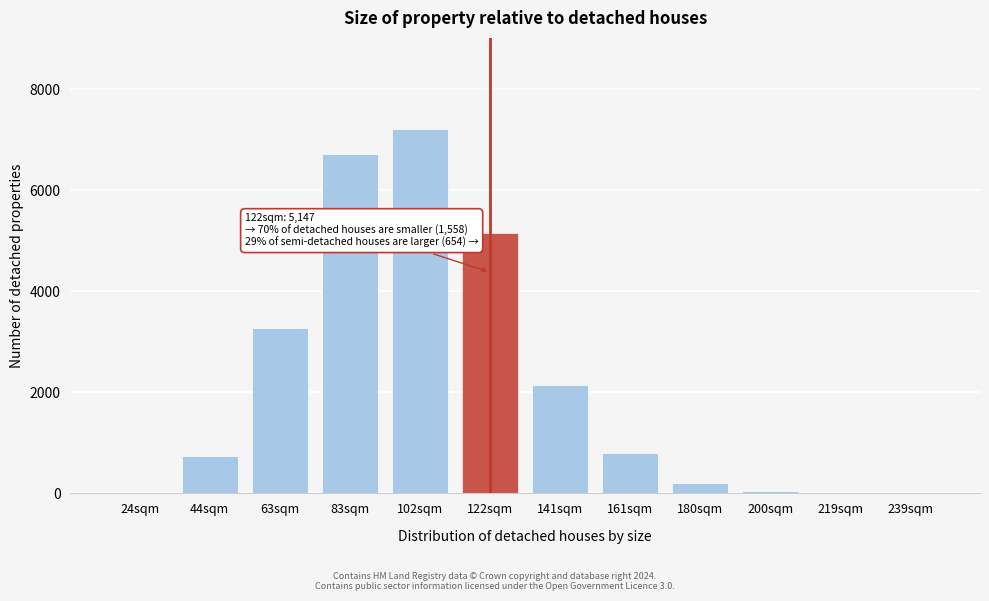

At which label is the value closest to 3606?

63sqm